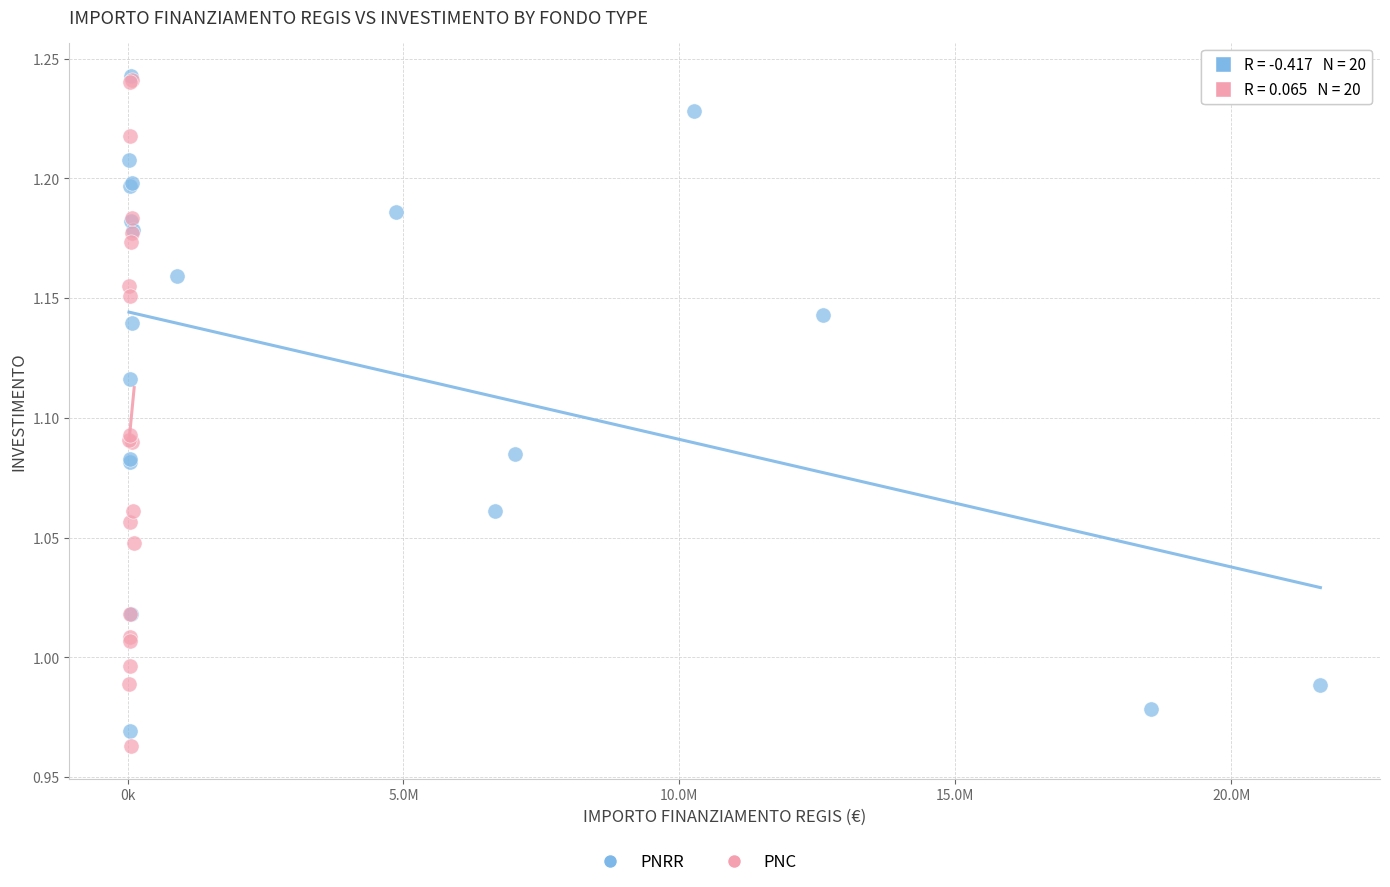

Which series reaches the minimum Y coordinate?

PNC